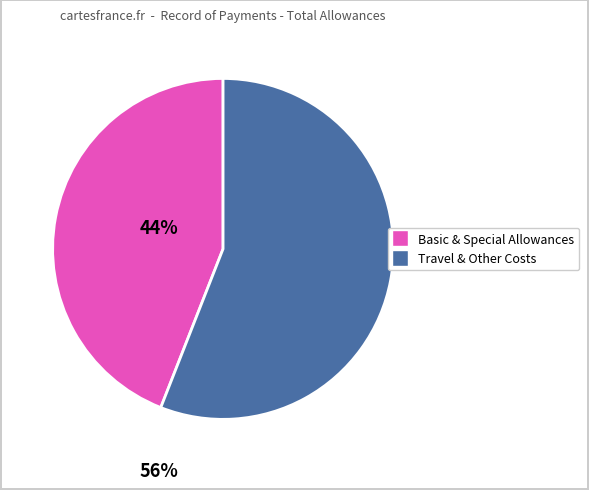

Does any single category account for the majority?

Yes